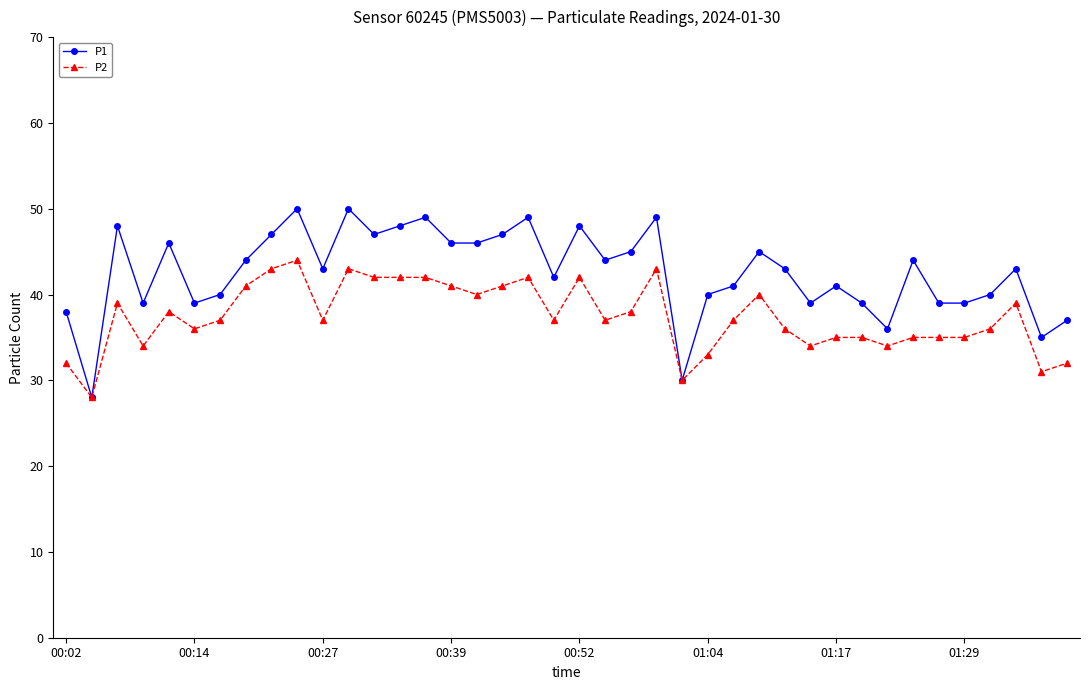

List the series in order of their peak value, lowest first.

P2, P1